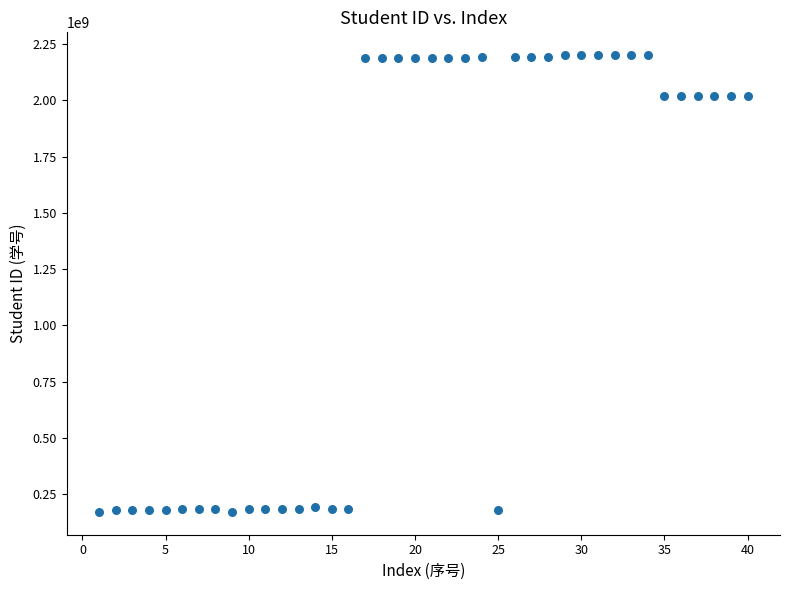

What is the range of Y values (max minus min)?

2031219700